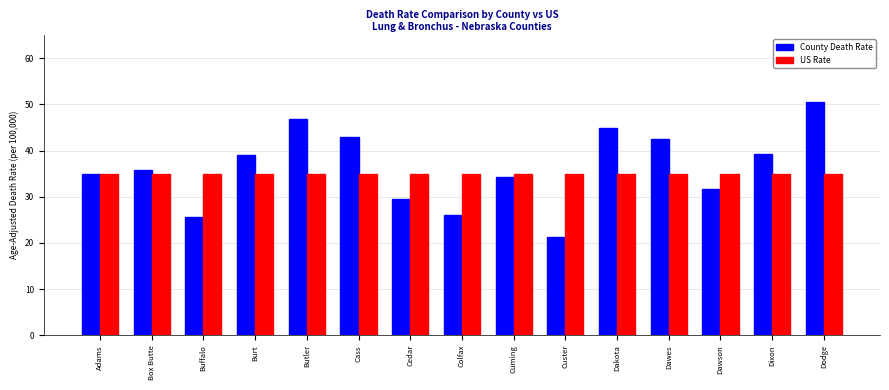

At which category is the sum across all series the highest?

Dodge